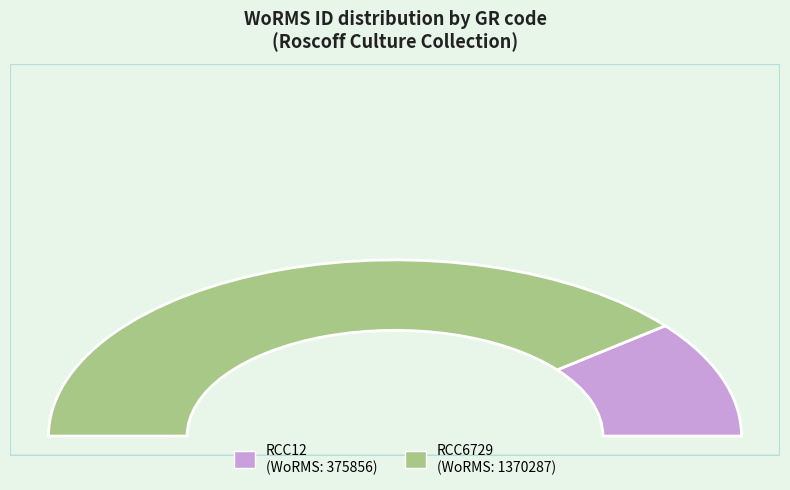

Between RCC12 and RCC6729, which is larger?

RCC6729